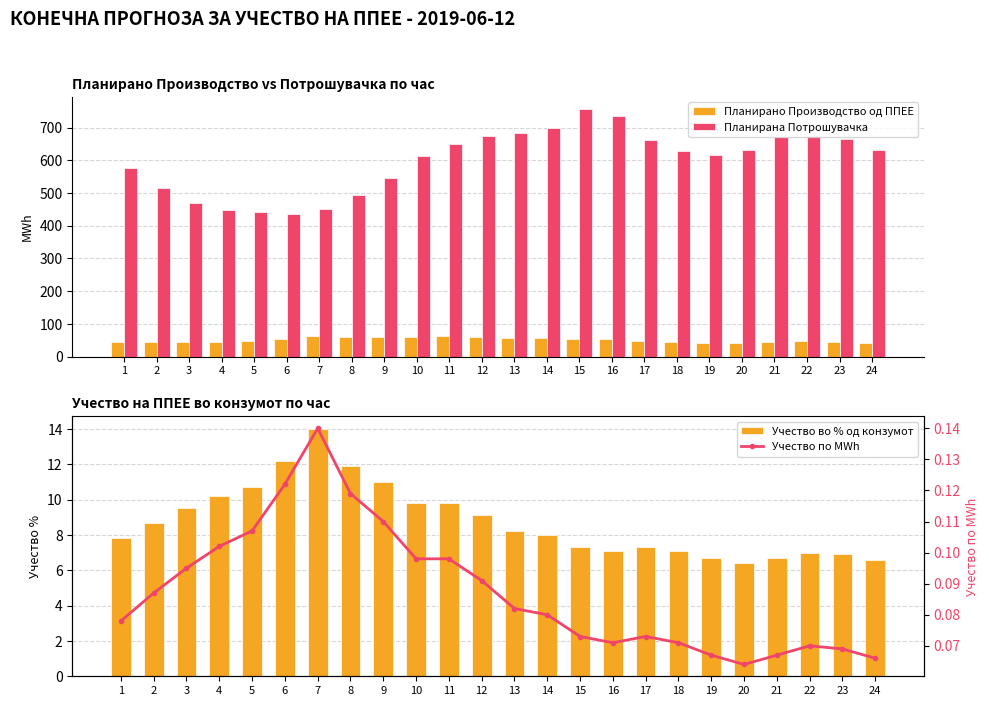

Is it true that Планирана Потрошувачка equals 440.6 at 5?

True